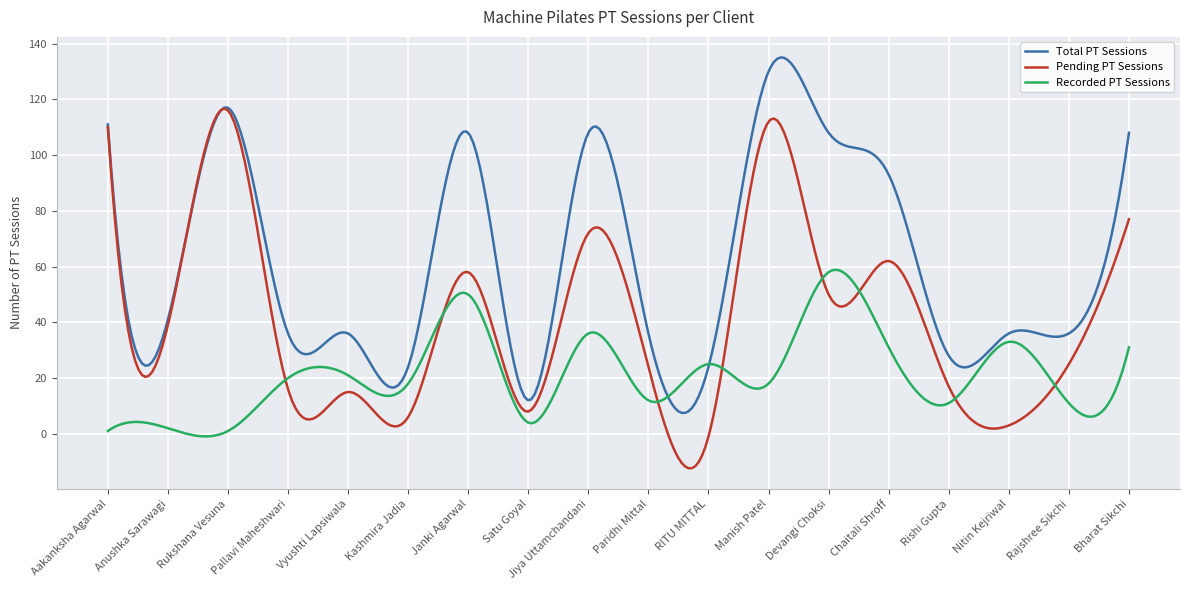

List the series in order of their peak value, lowest first.

Recorded PT Sessions, Pending PT Sessions, Total PT Sessions